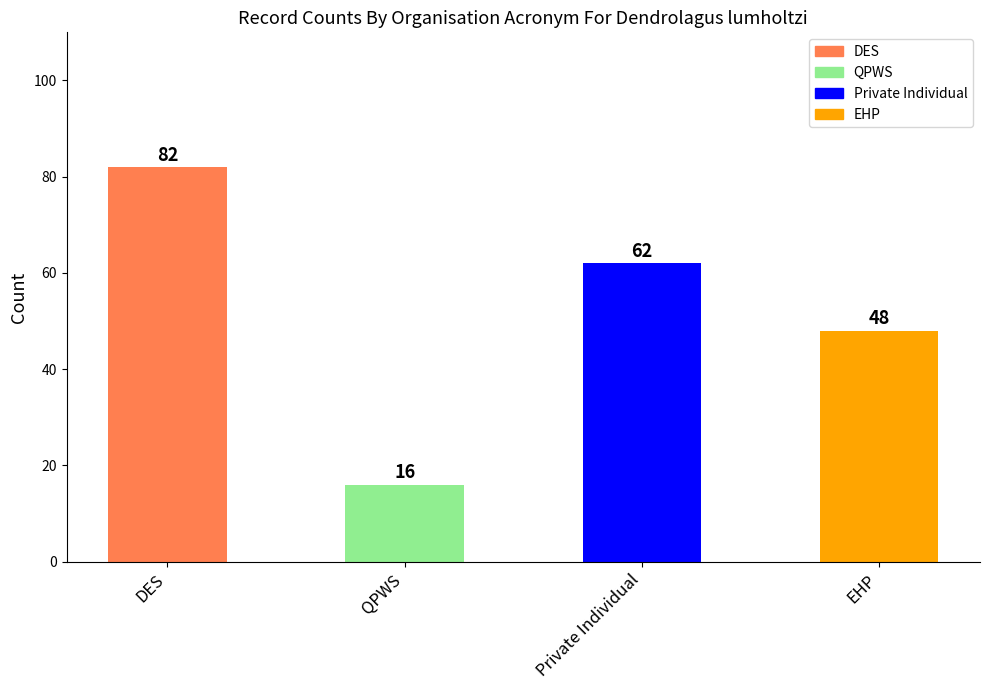

At which category does the chart reach its minimum across all series?

QPWS